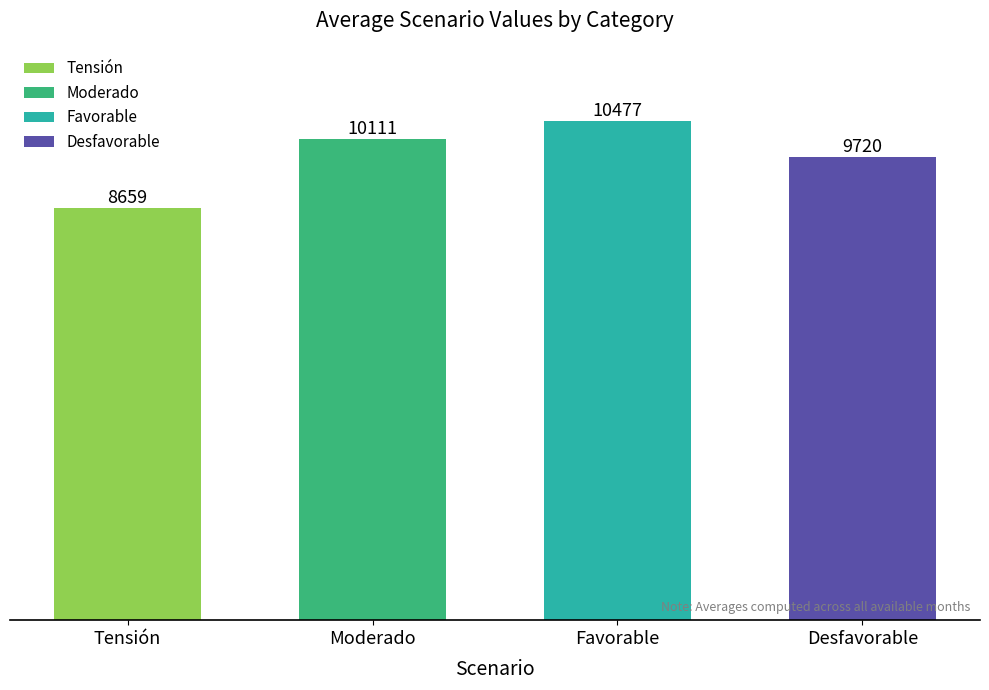

What position from the left is Favorable?

3